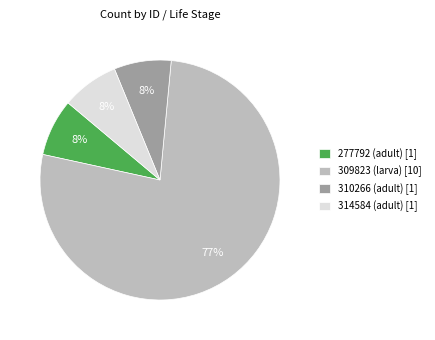

The 277792 (adult) slice represents 13% of the pie. True or false?

False